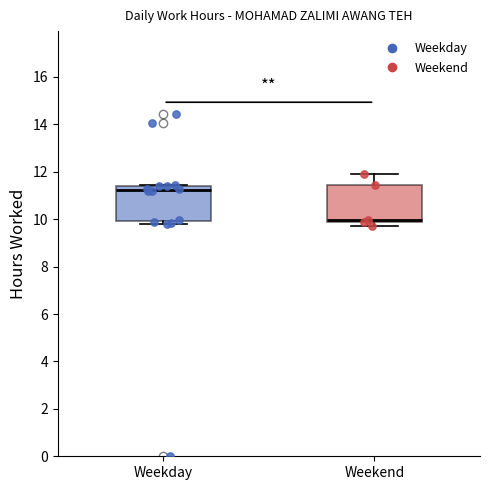

Reading left to right, read every box against the y-axis: the position of its median line, the range the box covers, and the ends of its whiskers. The values are not printed on the chart, so give them approximately, as read against the axis.

Weekday: median 11.2, box 10.0 to 11.4, whiskers 9.8 to 11.4
Weekend: median 10.0, box 9.8 to 11.4, whiskers 9.8 (just below the box's lower edge) to 12.0